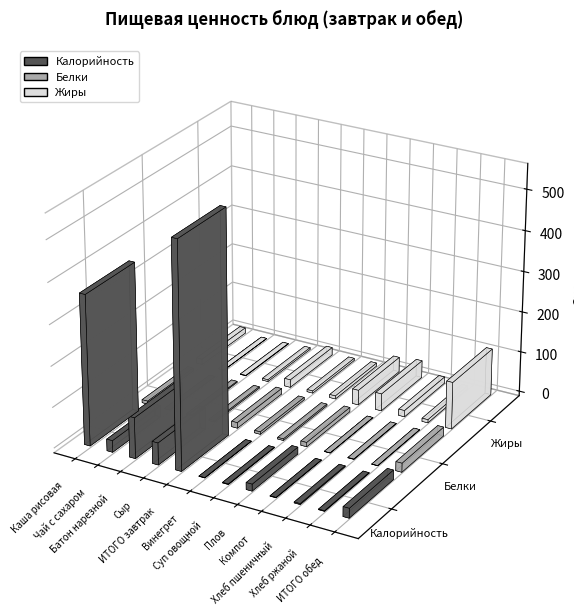

What is the value of the Жиры bar at the 10th from the left?

15.5